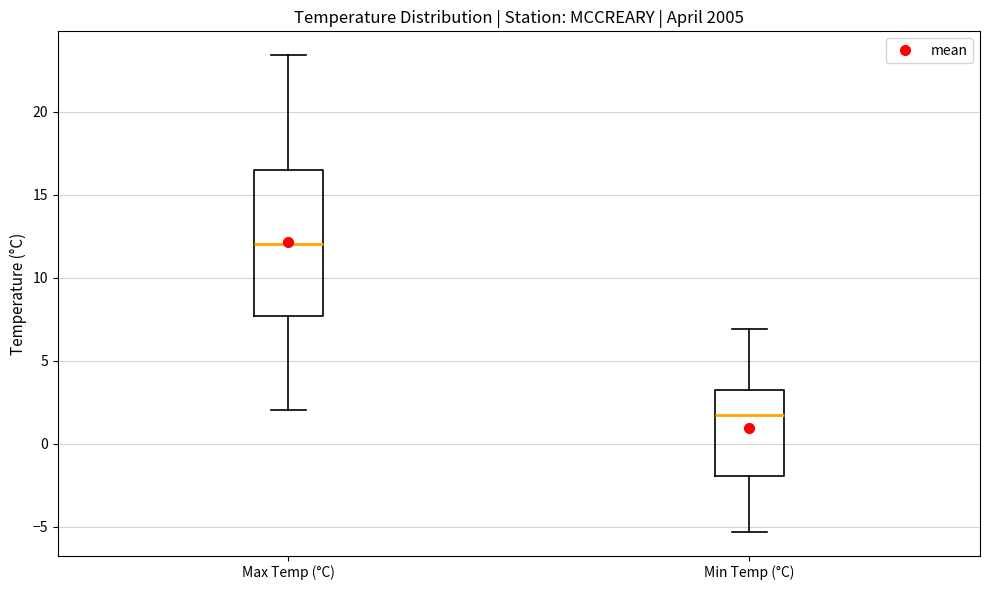

Reading left to right, read every box against the y-axis: the position of its median line, the range the box covers, and the ends of its whiskers. The values are not printed on the chart, so give them approximately, as read against the axis.

Max Temp (°C): median 12.0, box 7.5 to 16.5, whiskers 2.0 to 23.5
Min Temp (°C): median 1.5, box -2.0 to 3.5, whiskers -5.5 to 7.0